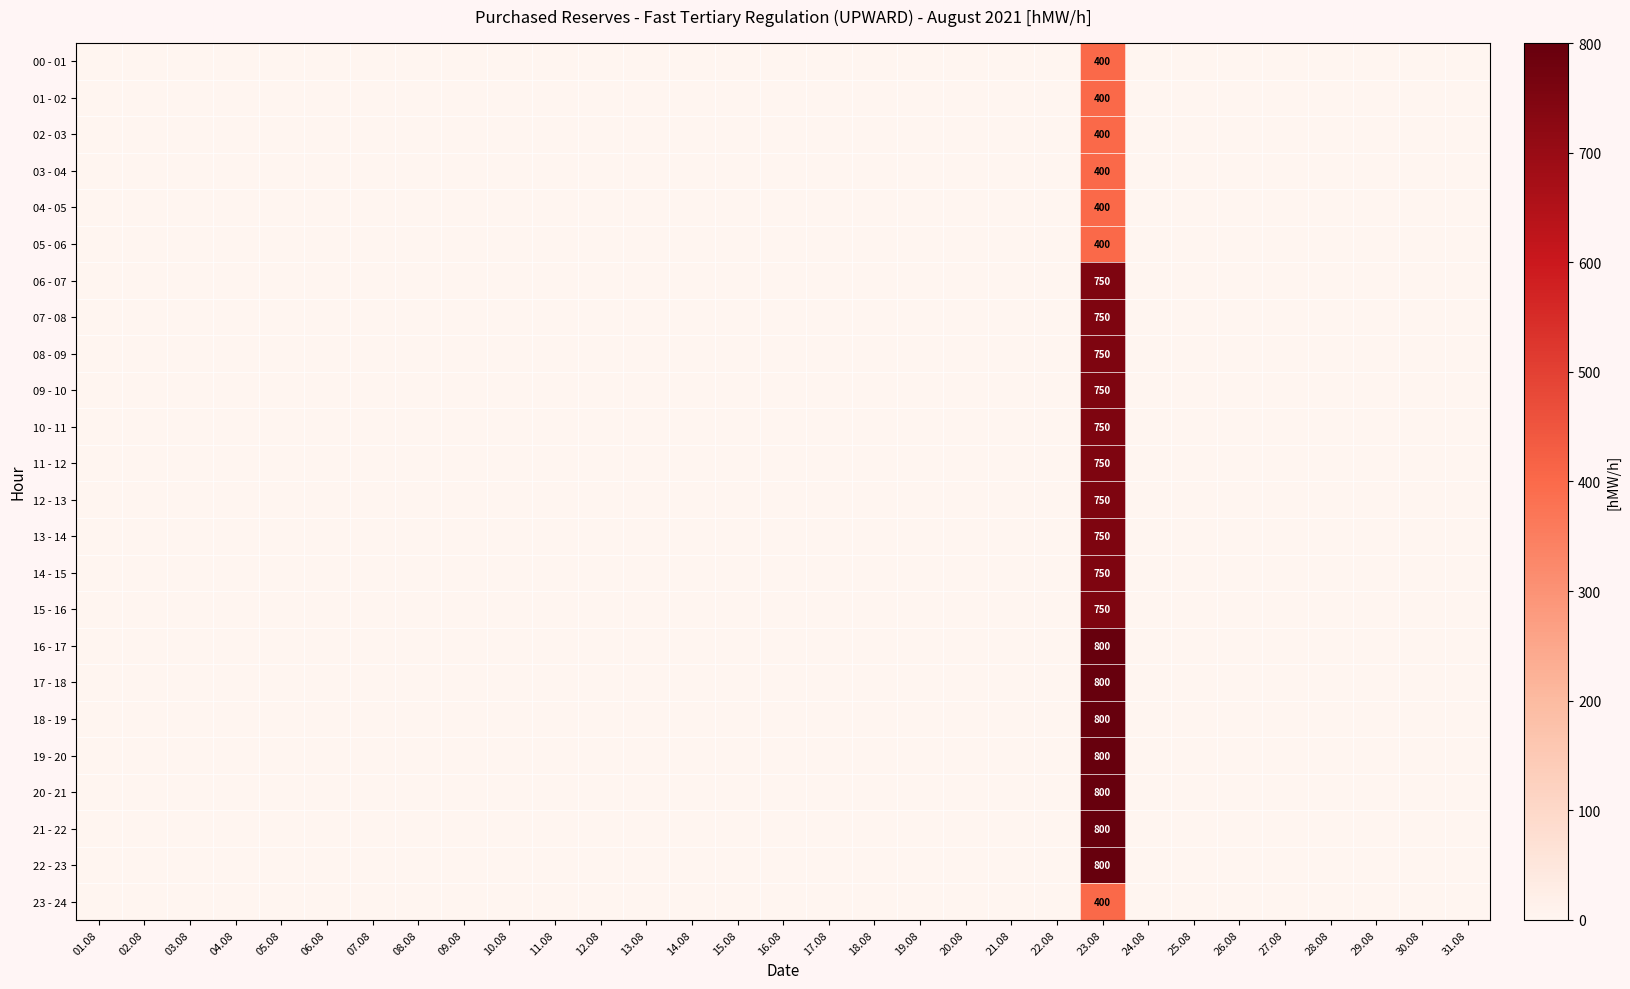

At 06.08, list the series in order from largest to smallest.

00 - 01, 01 - 02, 02 - 03, 03 - 04, 04 - 05, 05 - 06, 06 - 07, 07 - 08, 08 - 09, 09 - 10, 10 - 11, 11 - 12, 12 - 13, 13 - 14, 14 - 15, 15 - 16, 16 - 17, 17 - 18, 18 - 19, 19 - 20, 20 - 21, 21 - 22, 22 - 23, 23 - 24